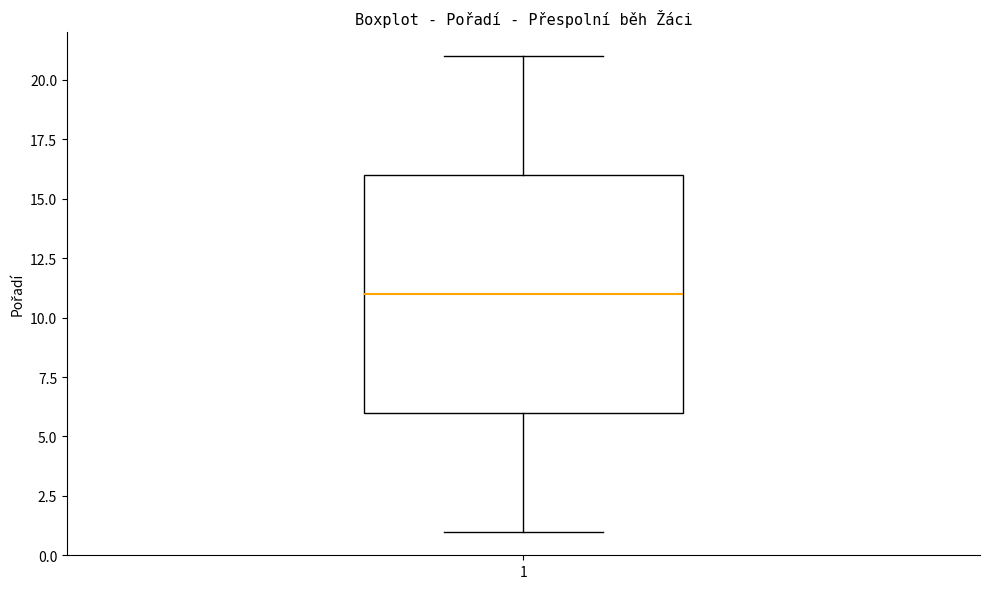

Read this box plot against the y-axis: the position of the median line, the range covered by the box, and the ends of both whiskers. The values are not printed on the chart, so give them approximately, as read against the axis.

median 11, box 6 to 16, whiskers 1 to 21